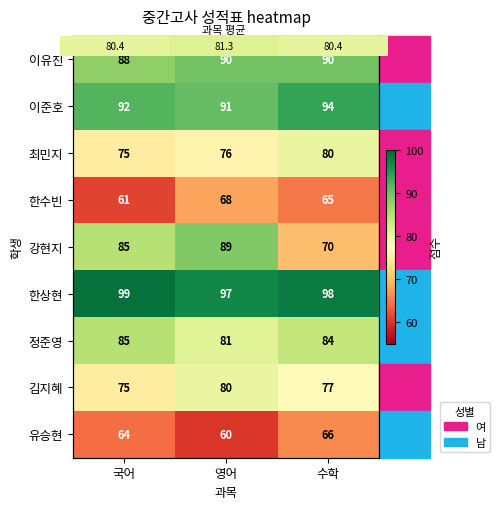

Is the value of 강현지 at 수학 greater than the value of 유승현 at 국어?

Yes